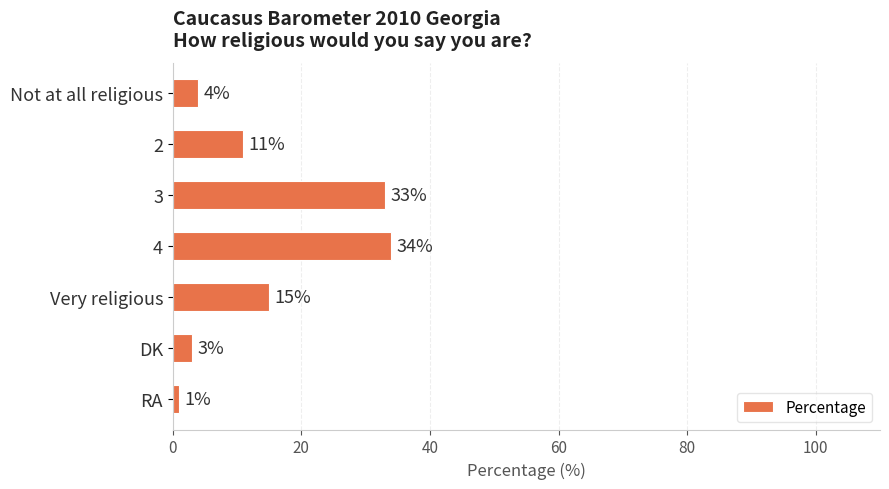

True or false: the data shows 1 at RA.

True